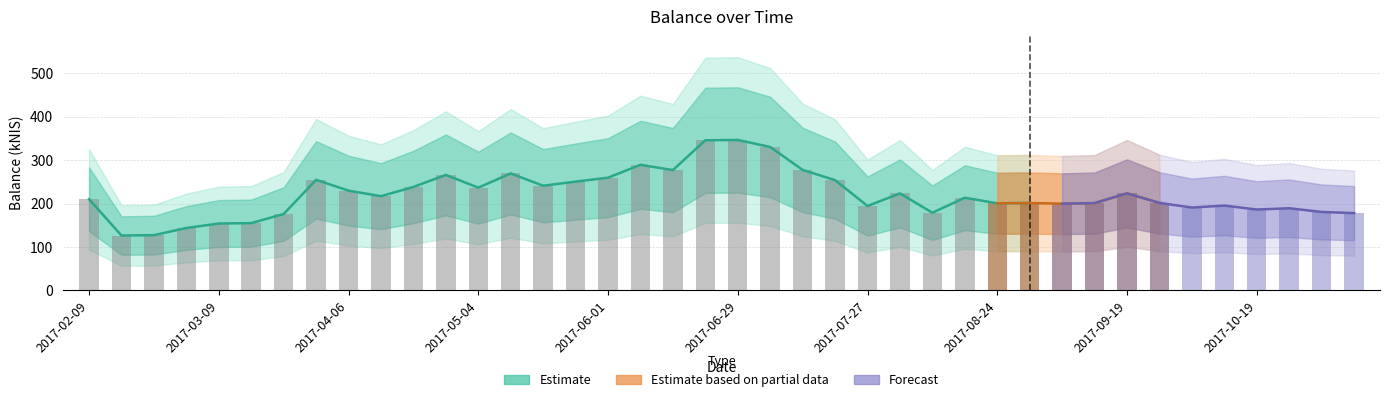

What is the average value?

220.8